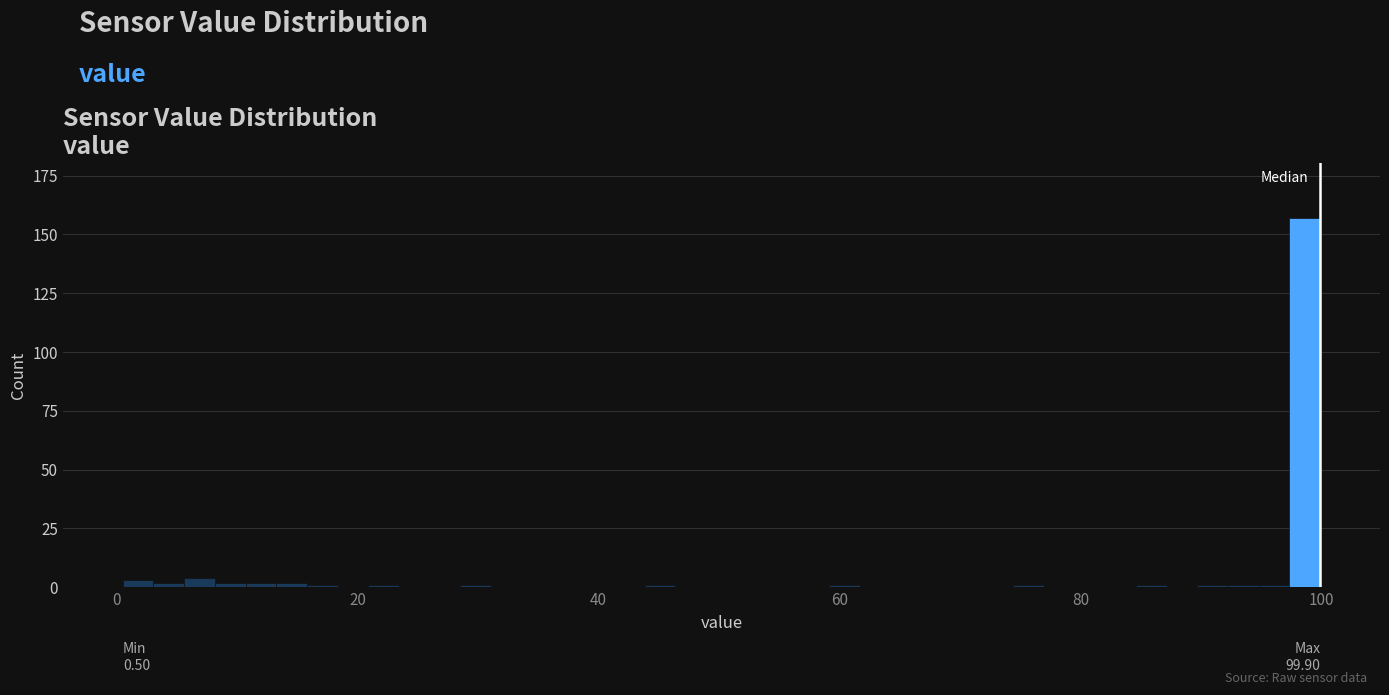

Read against the x-axis, roughly where is the centre of the tallest bar?

98